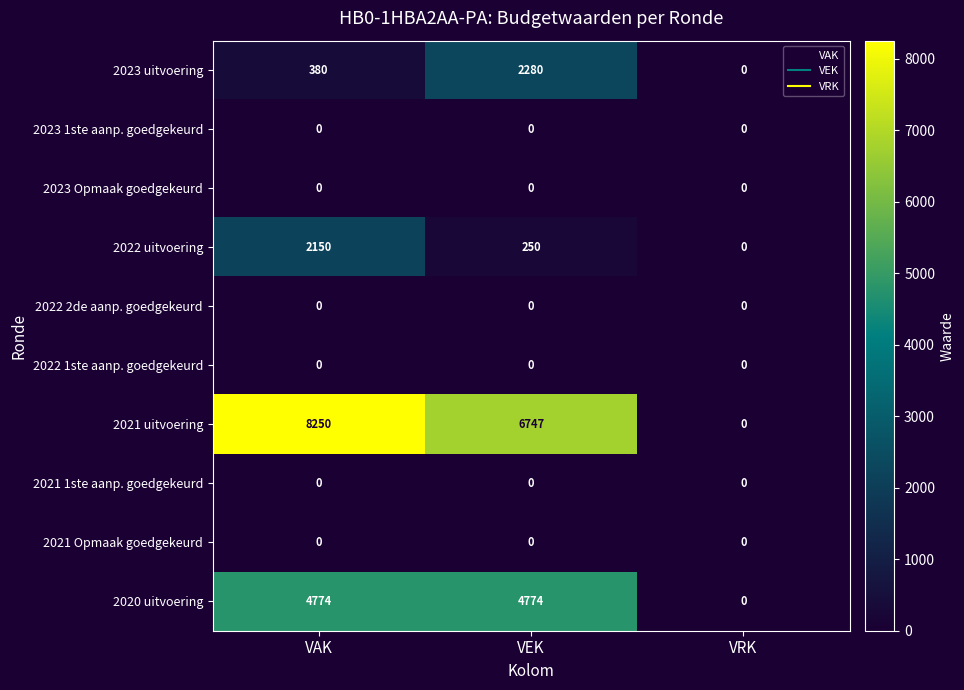

What is the sum of the 2020 uitvoering values at VRK and VAK?

4774